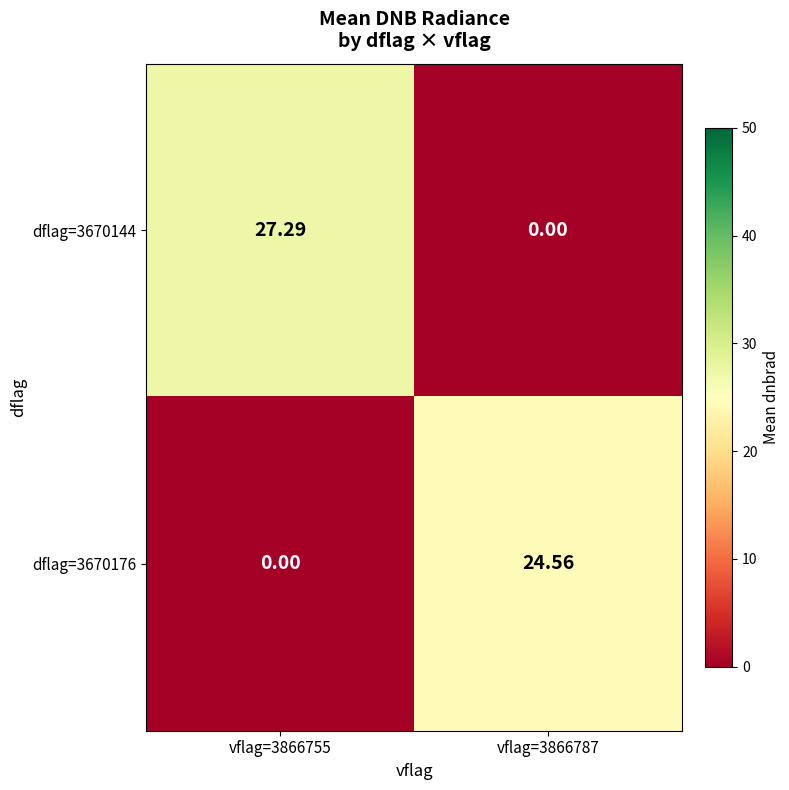

How many values in the dflag=3670176 series exceed 24?

1